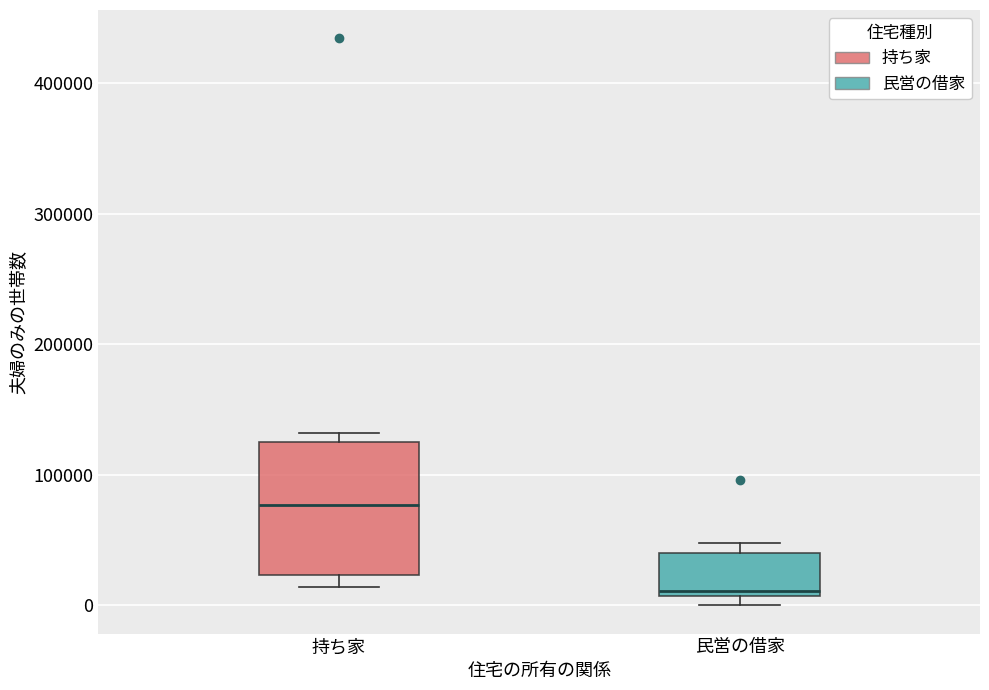

Where is the upper edge of the box for 民営の借家 on the y-axis? The values are not printed on the chart, so give them approximately, as read against the axis.

40000